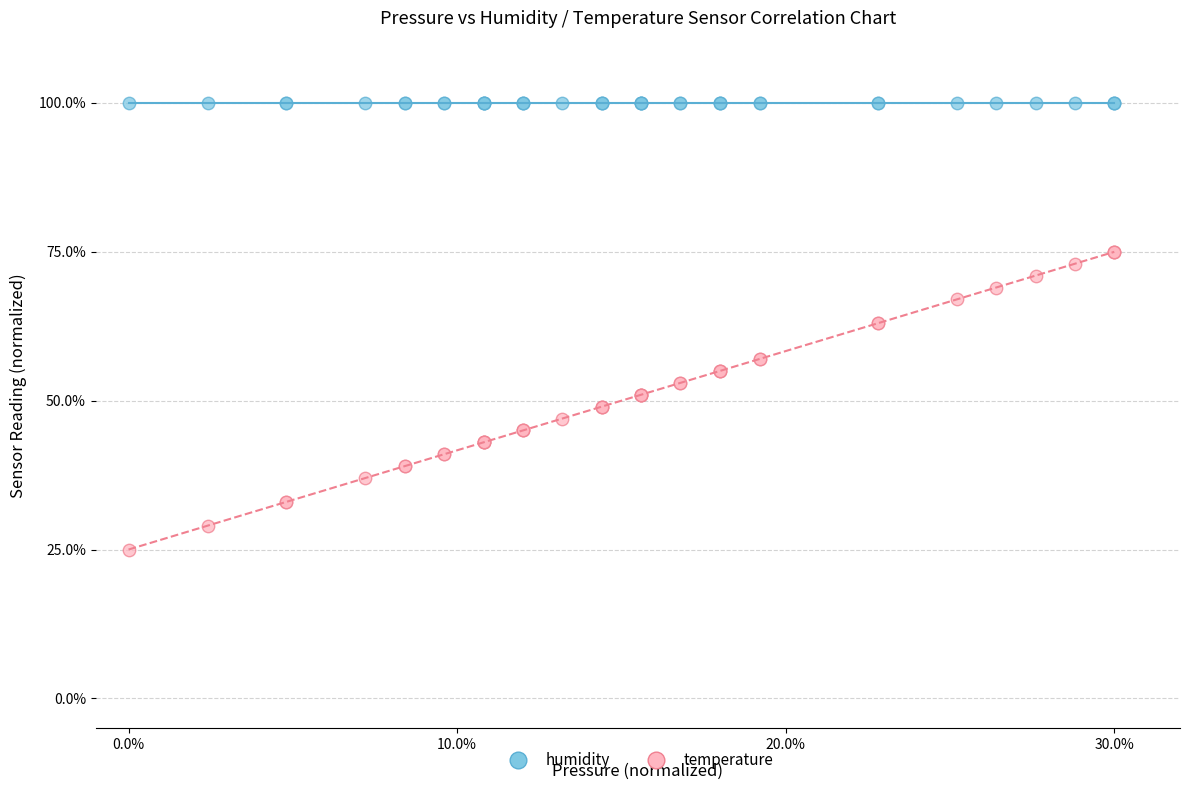

What are all the series names shown in the legend?

humidity, temperature